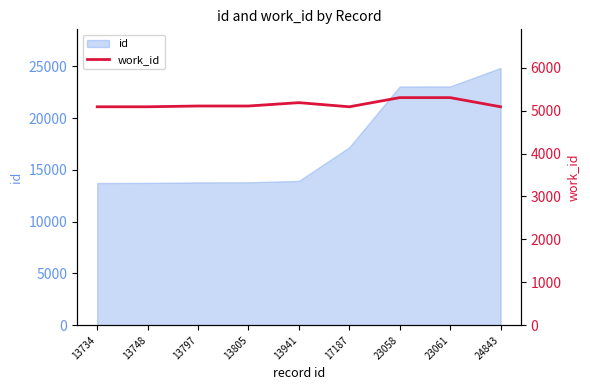

Where is the first local maximum?

13941